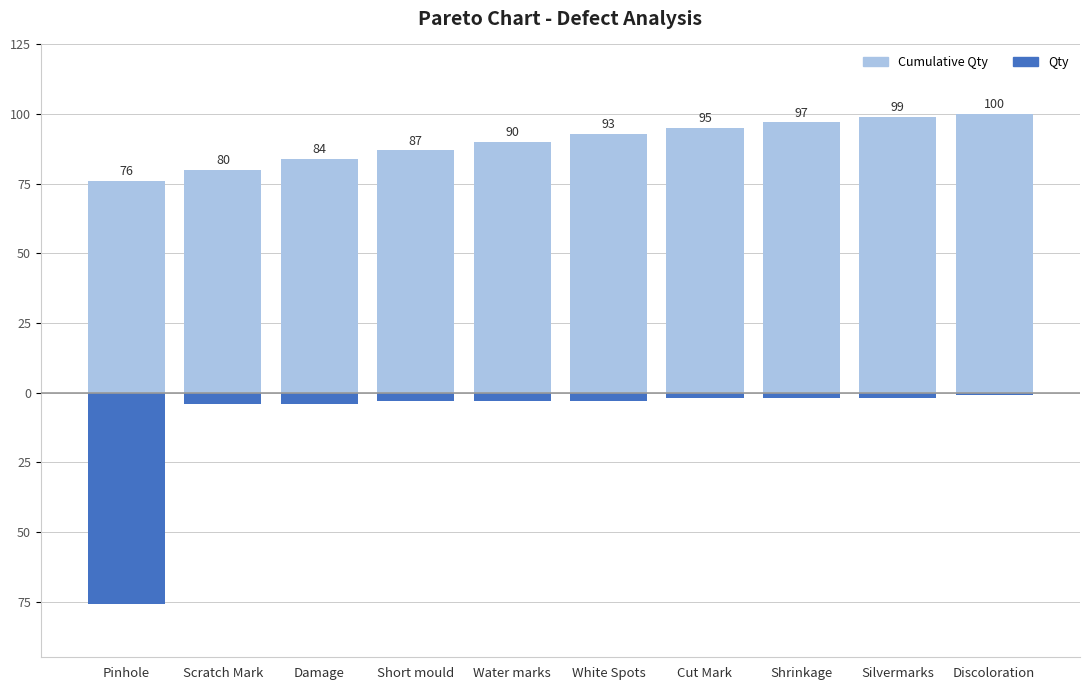

What is the total value across all series at Cut Mark?

93